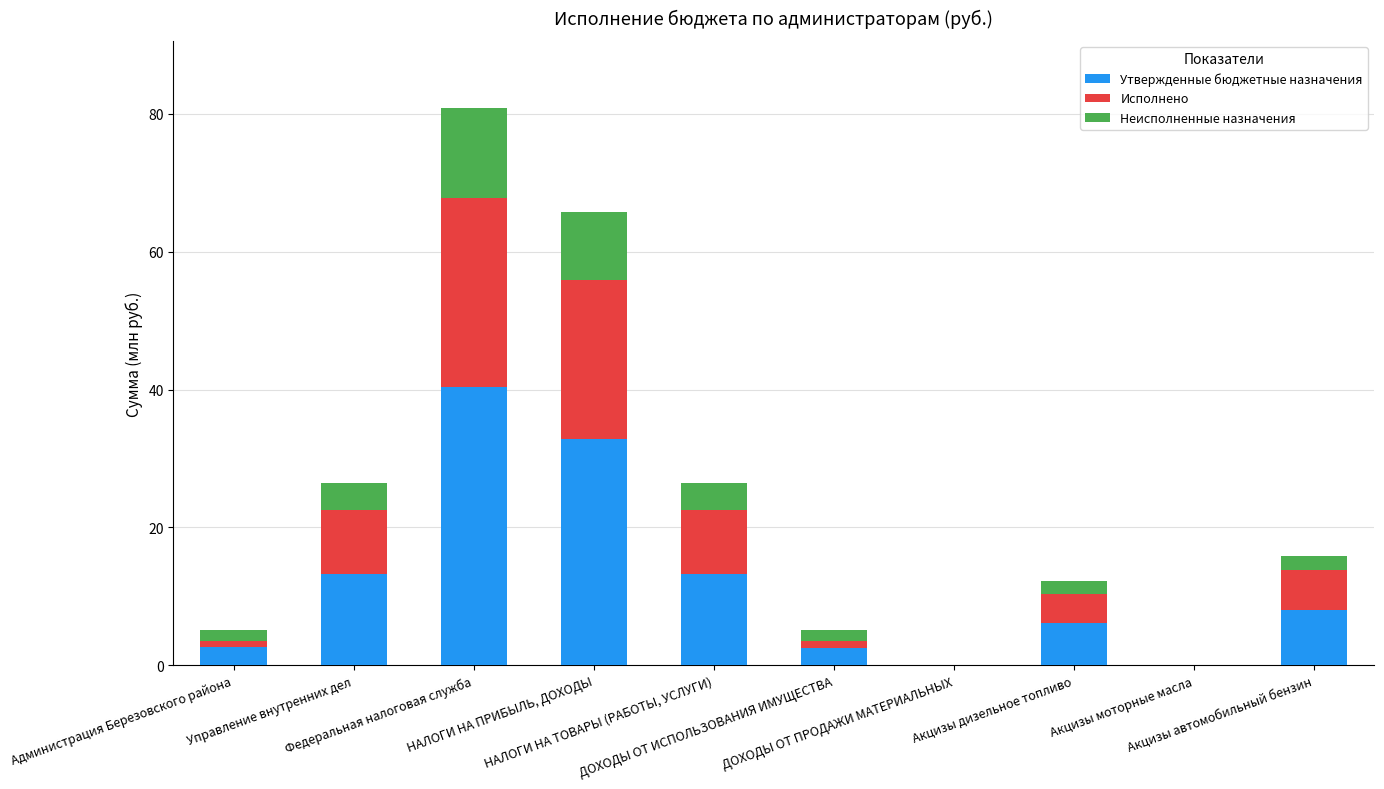

What is the sum of the Неисполненные назначения values at ДОХОДЫ ОТ ИСПОЛЬЗОВАНИЯ ИМУЩЕСТВА and ДОХОДЫ ОТ ПРОДАЖИ МАТЕРИАЛЬНЫХ?

1.6